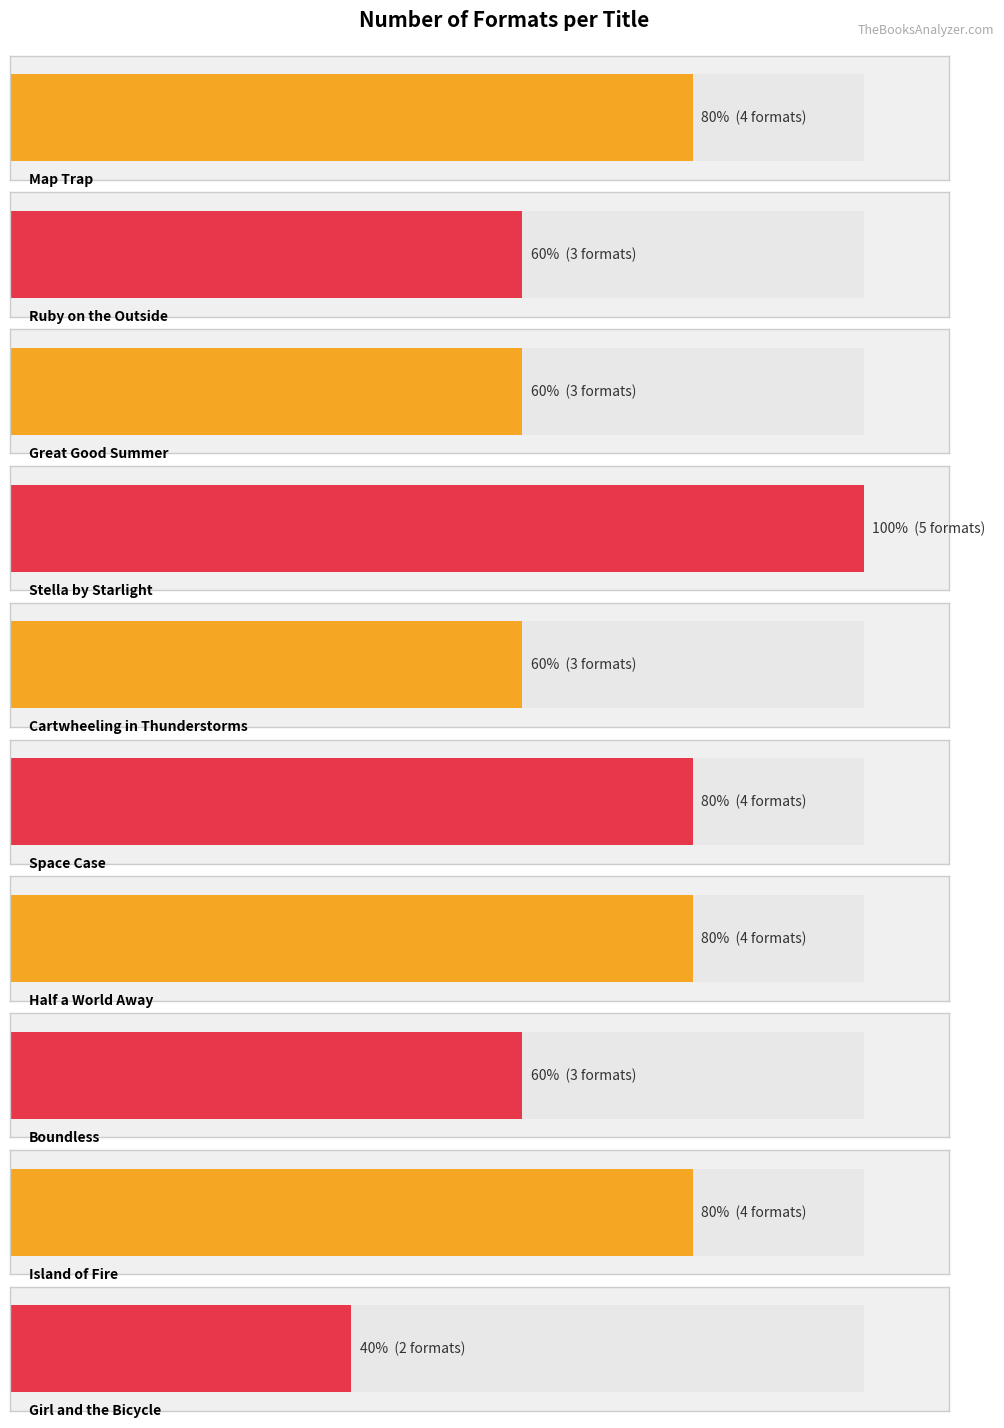

Is it true that the value at Great Good Summer is 4?

False